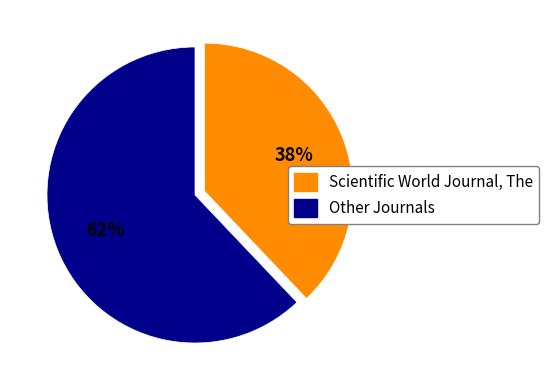

What is the largest slice in the pie chart?

Other Journals